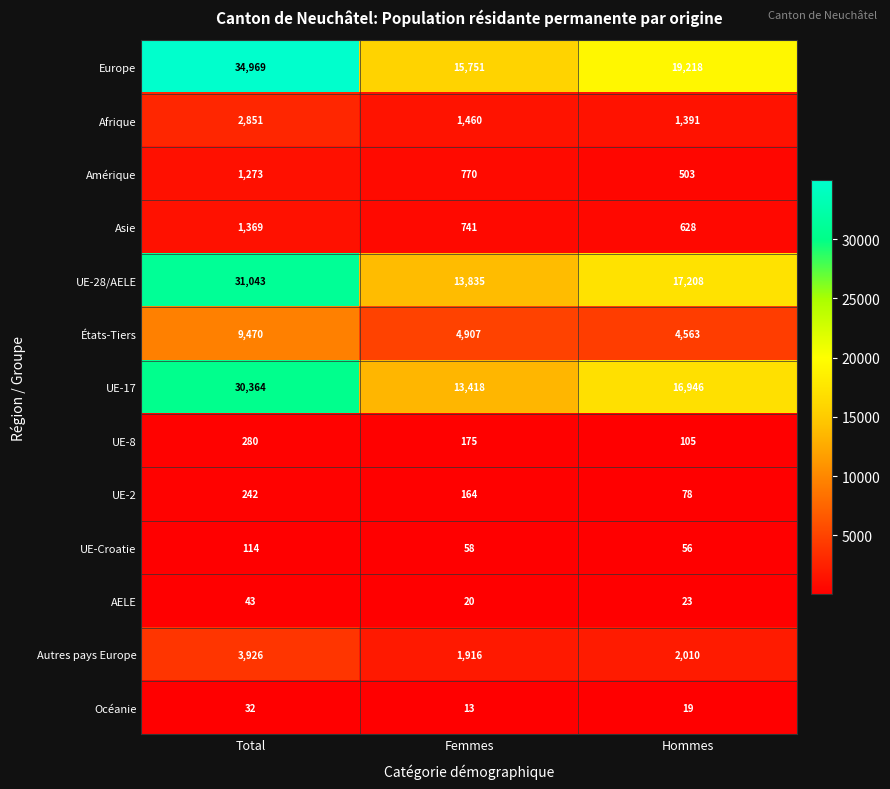

The Amérique series shows 770 at Femmes. True or false?

True